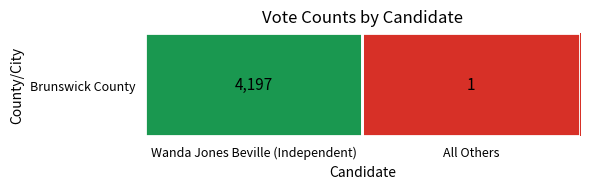

Count the number of categories in the chart.

2